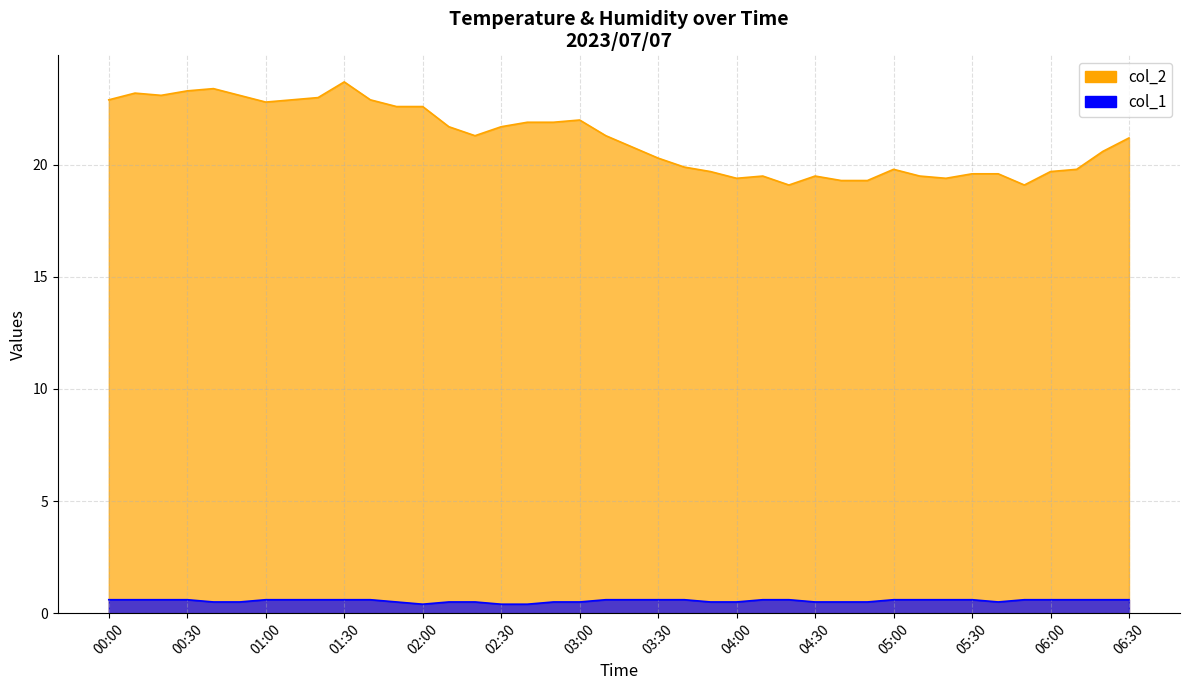

At which category does col_1 reach its first local valley?

02:00